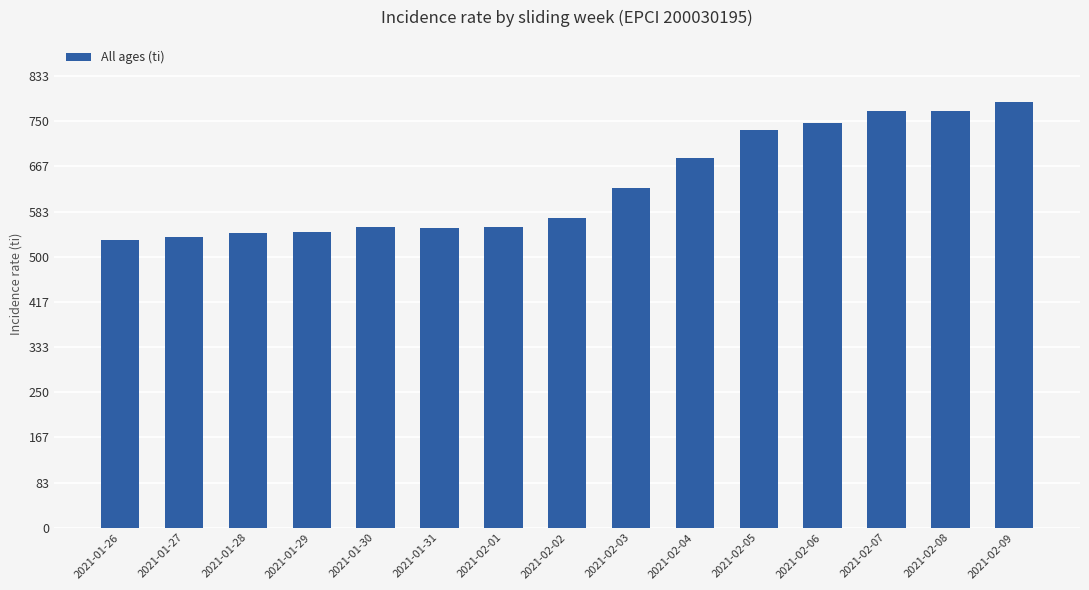

What is the value of the 1st bar from the left?

530.7